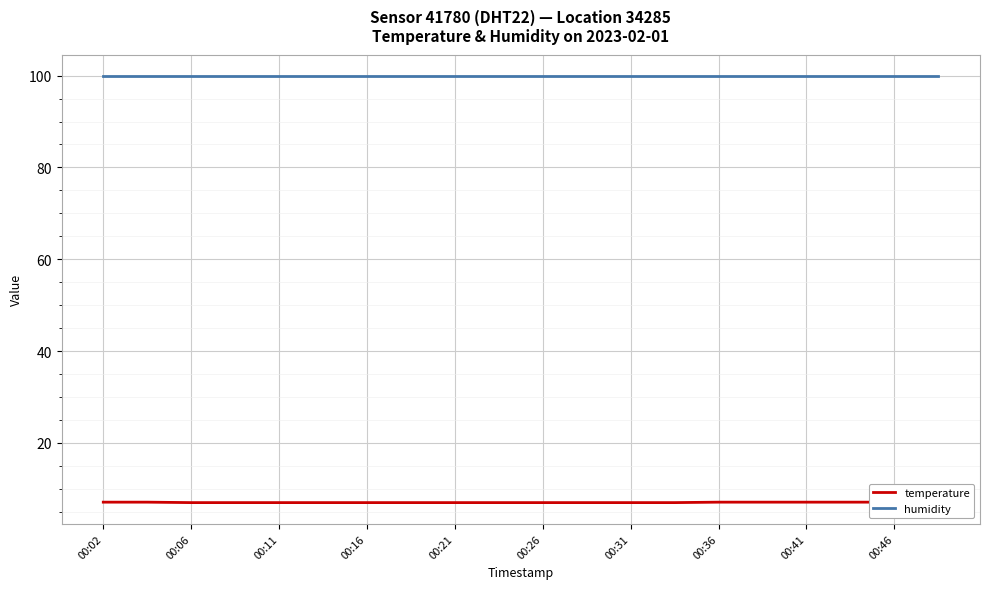

What are all the series names shown in the legend?

temperature, humidity